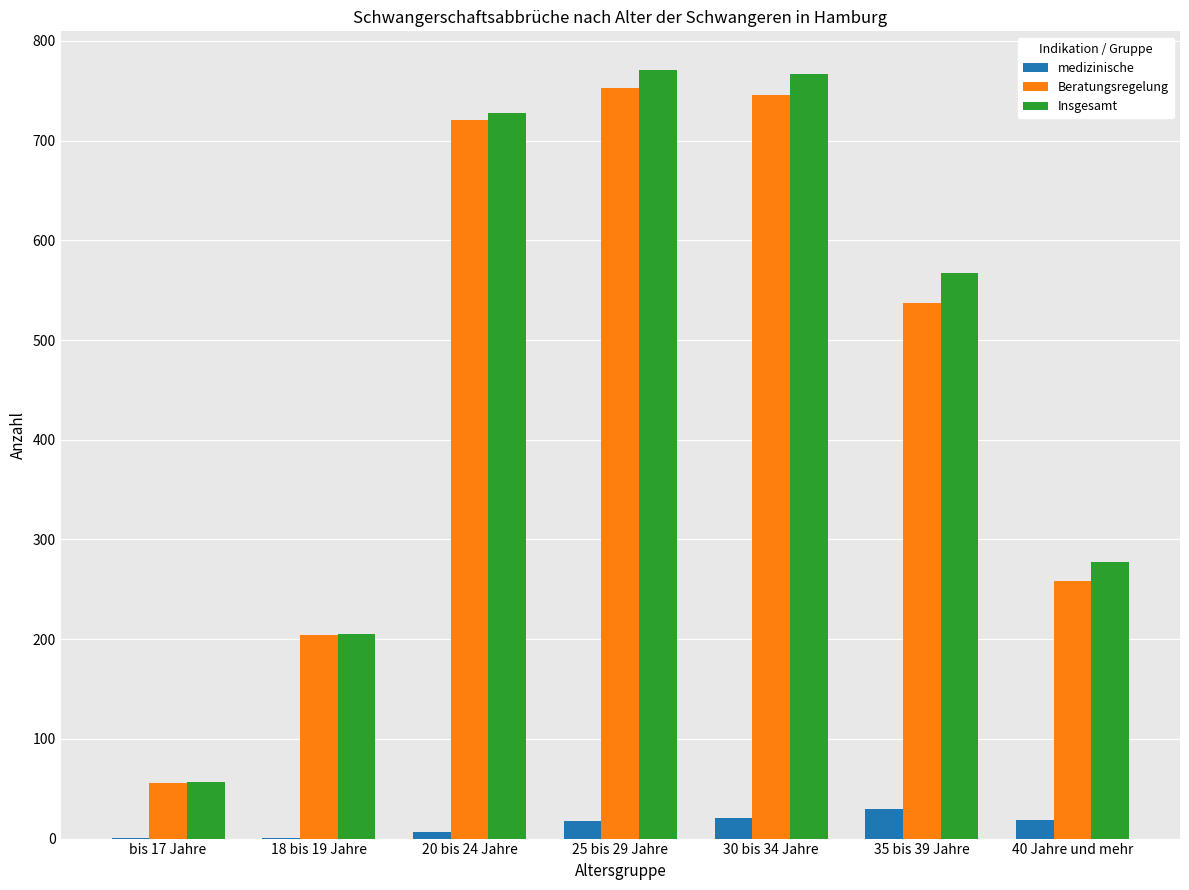

What is the total value across all series at 30 bis 34 Jahre?

1534